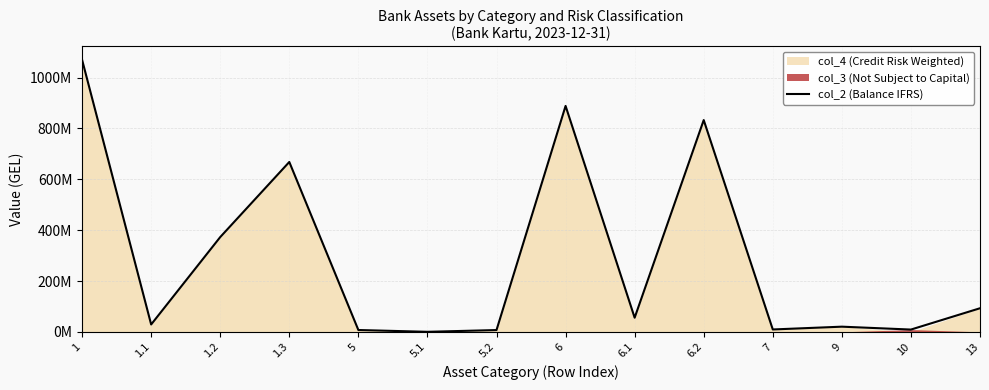

Which label corresponds to the largest value in the chart?

1